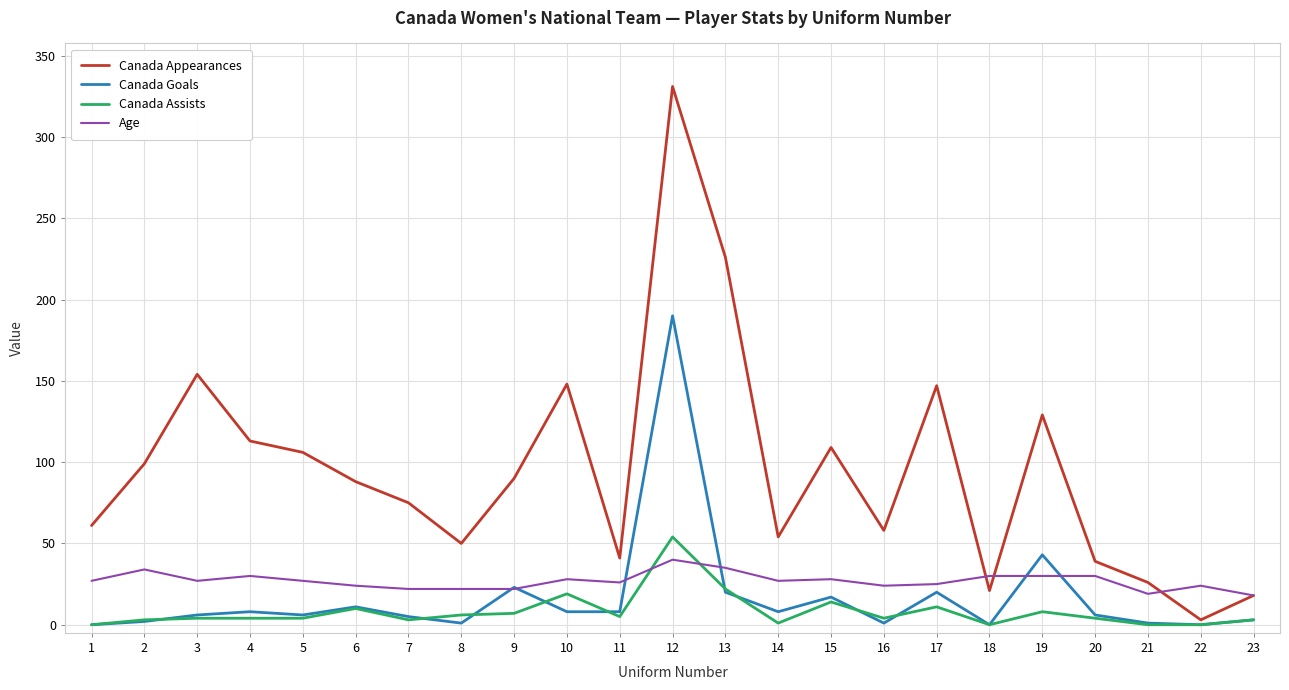

Which series has the widest spread of values?

Canada Appearances